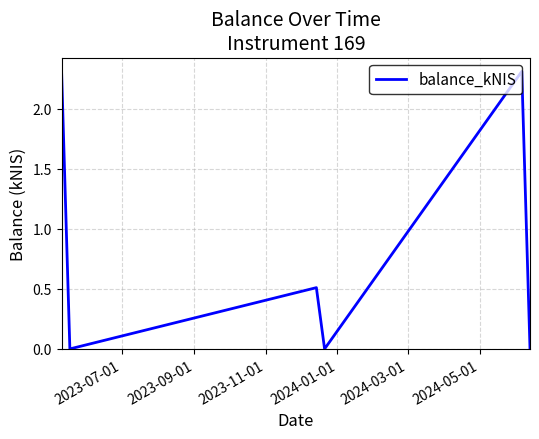

What is the difference between the maximum and minimum values?

2.3